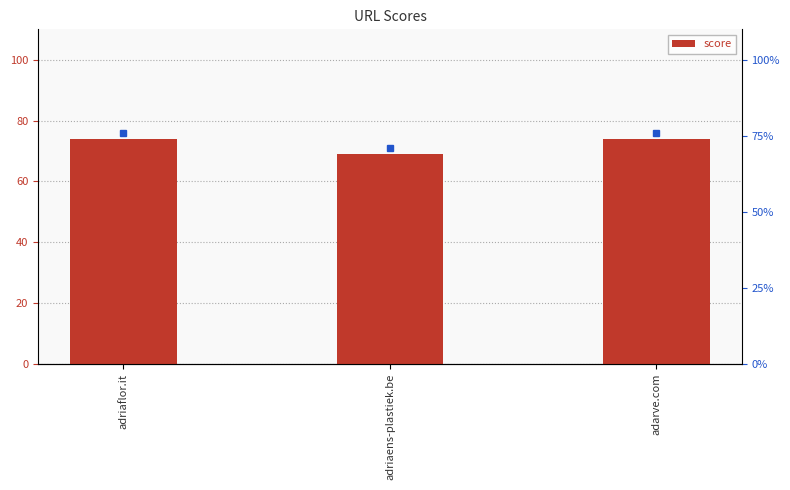

Reading left to right, transcribe all the data shown in this chart.

adriaflor.it=74	adriaens-plastiek.be=69	adarve.com=74